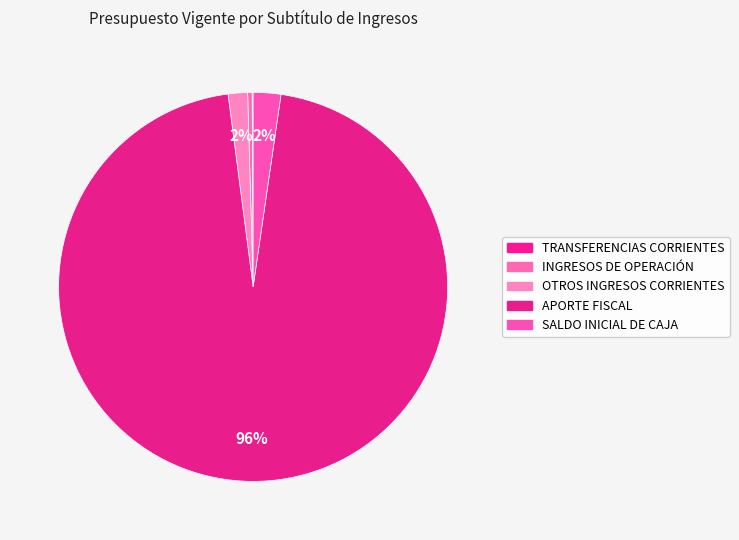

Is it true that OTROS INGRESOS CORRIENTES is 2% of the pie?

True